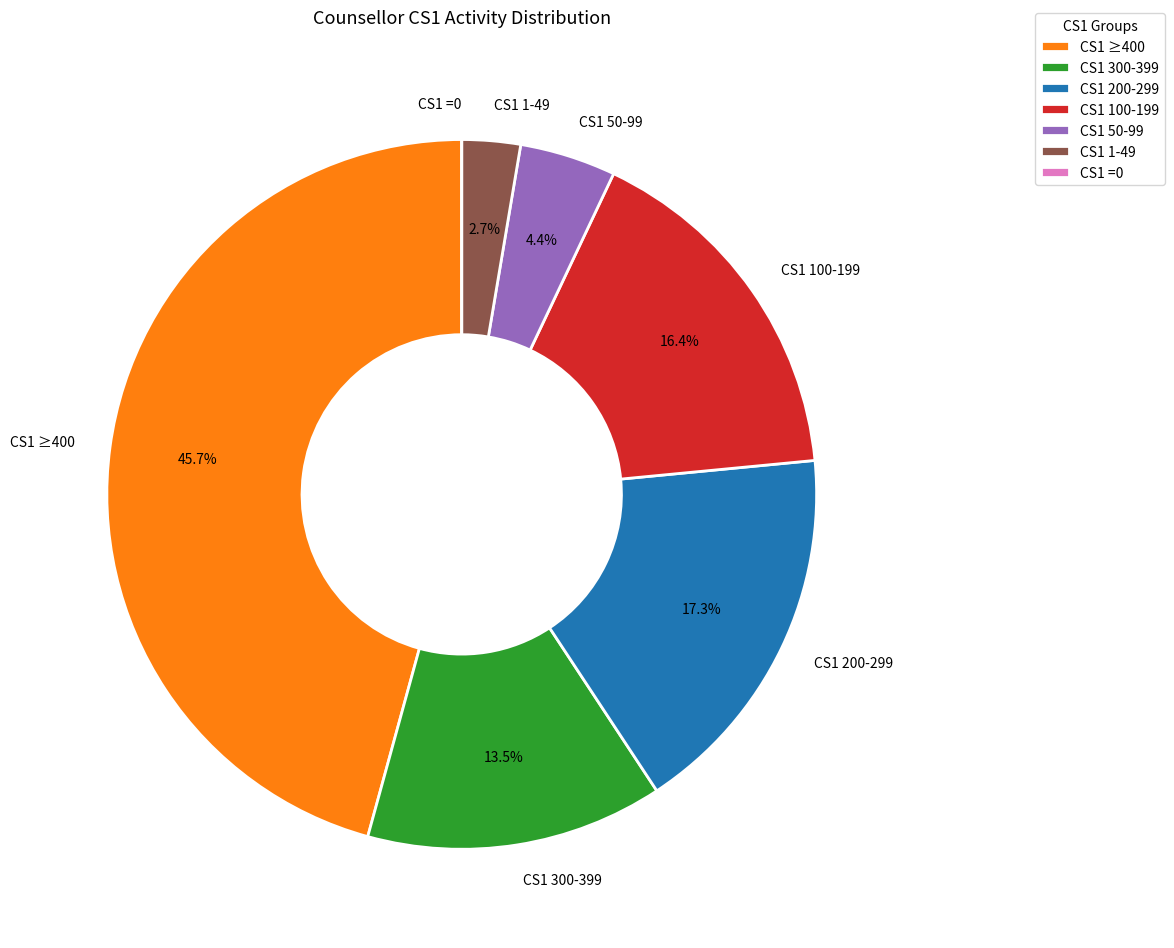

Does any single category account for the majority?

No